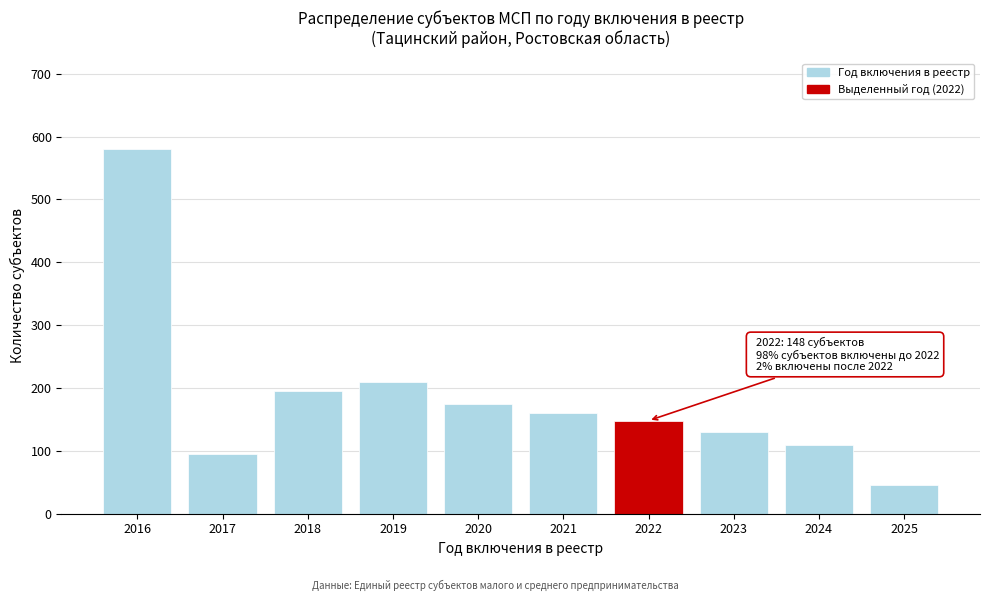

Reading left to right, extract all data points from this chart.

580	95	195	210	175	160	148	130	110	45